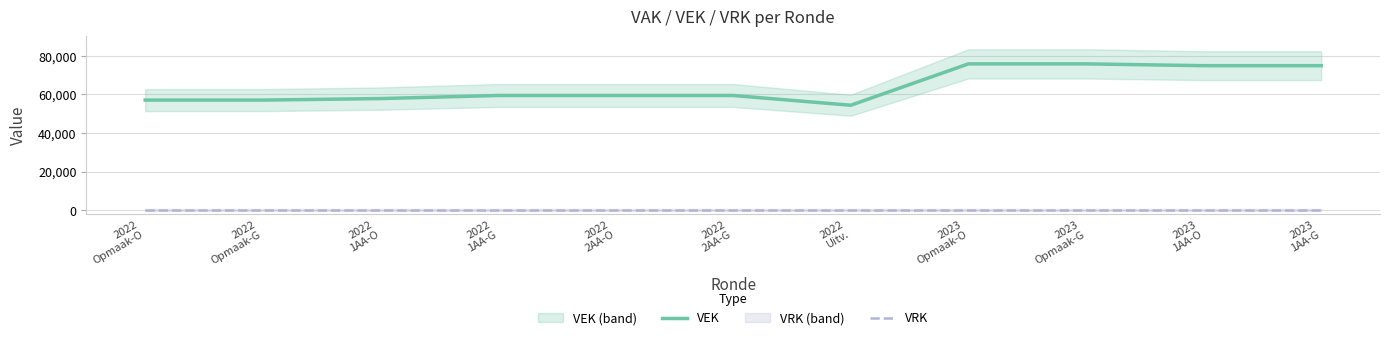

The value of VRK at 2023
Opmaak-G is 0. True or false?

True